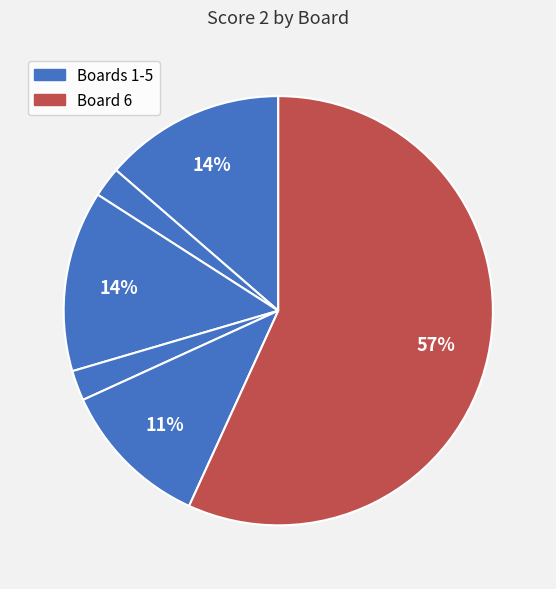

What is the largest slice in the pie chart?

Board 6